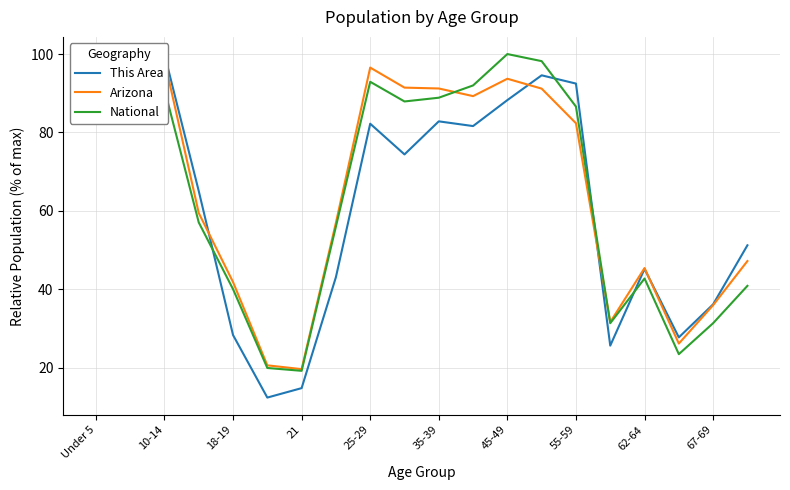

How many times do Arizona and This Area cross each other?

5